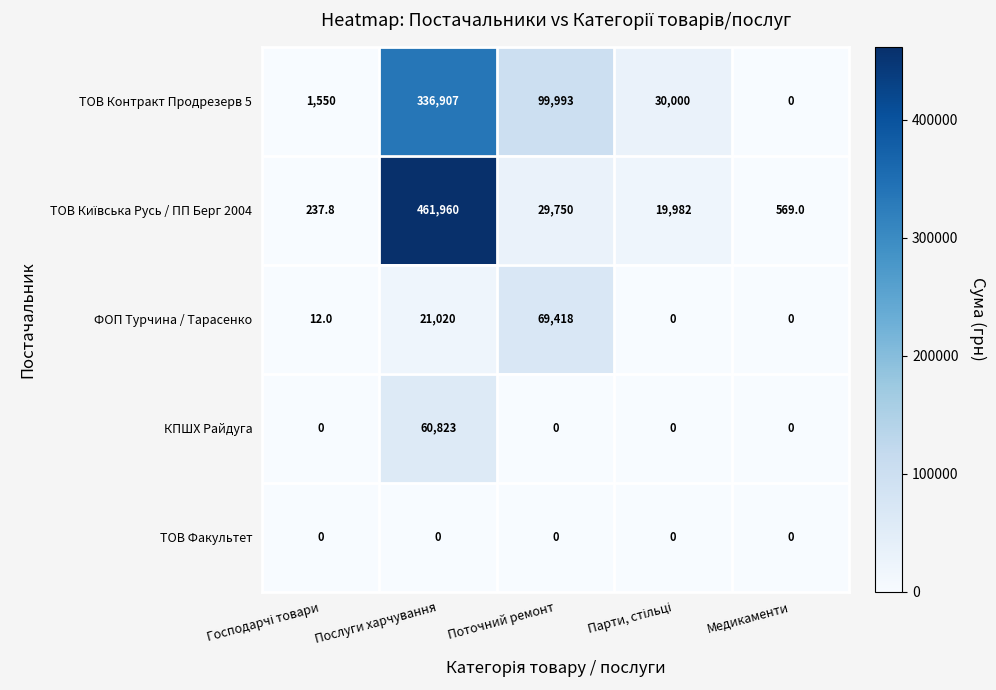

What is the highest value of the ФОП Турчина / Тарасенко series?

69418.0